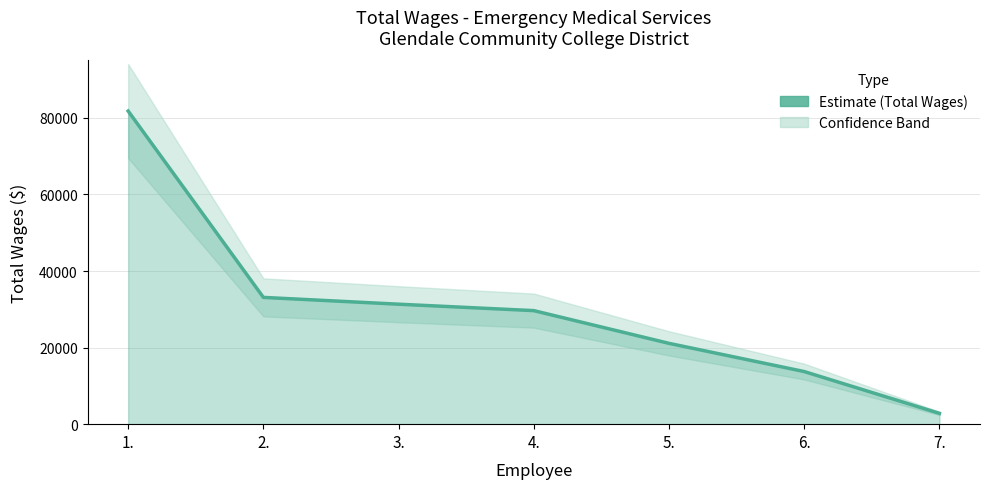

What value does the data have at 4.?

29657